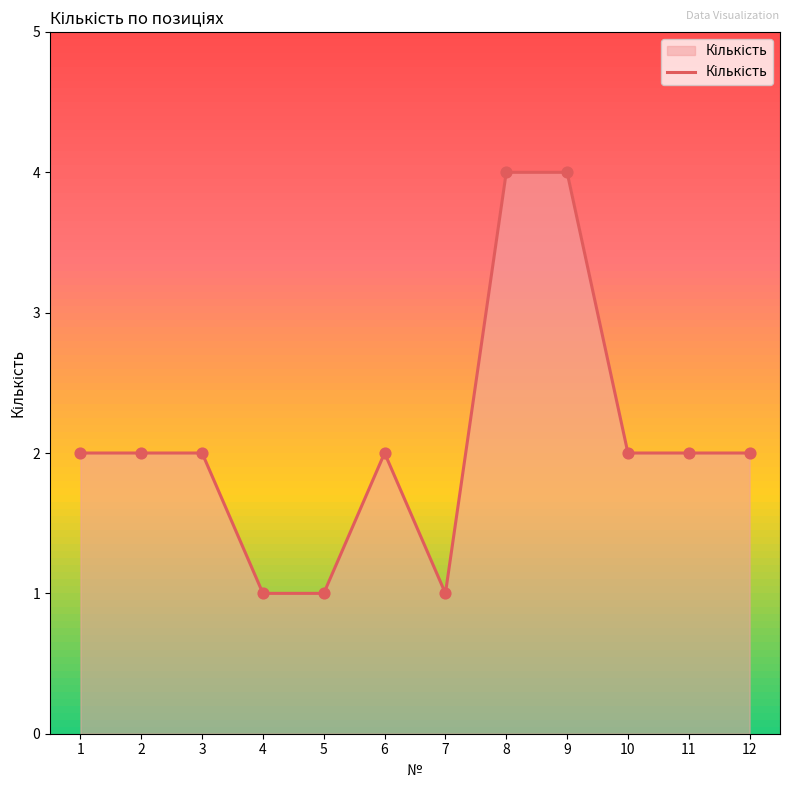

What is the ratio of the value at 6 to the value at 7?

2.0